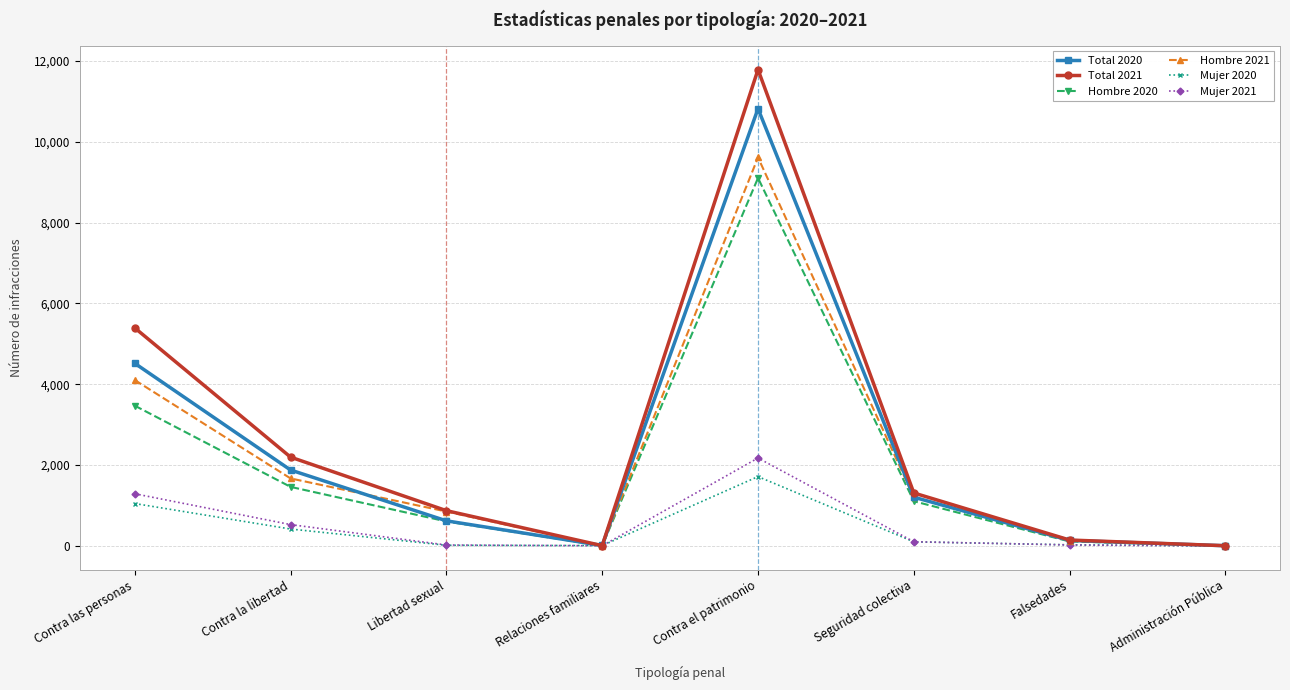

Rank the series by their maximum value, from highest to lowest.

Total 2021, Total 2020, Hombre 2021, Hombre 2020, Mujer 2021, Mujer 2020